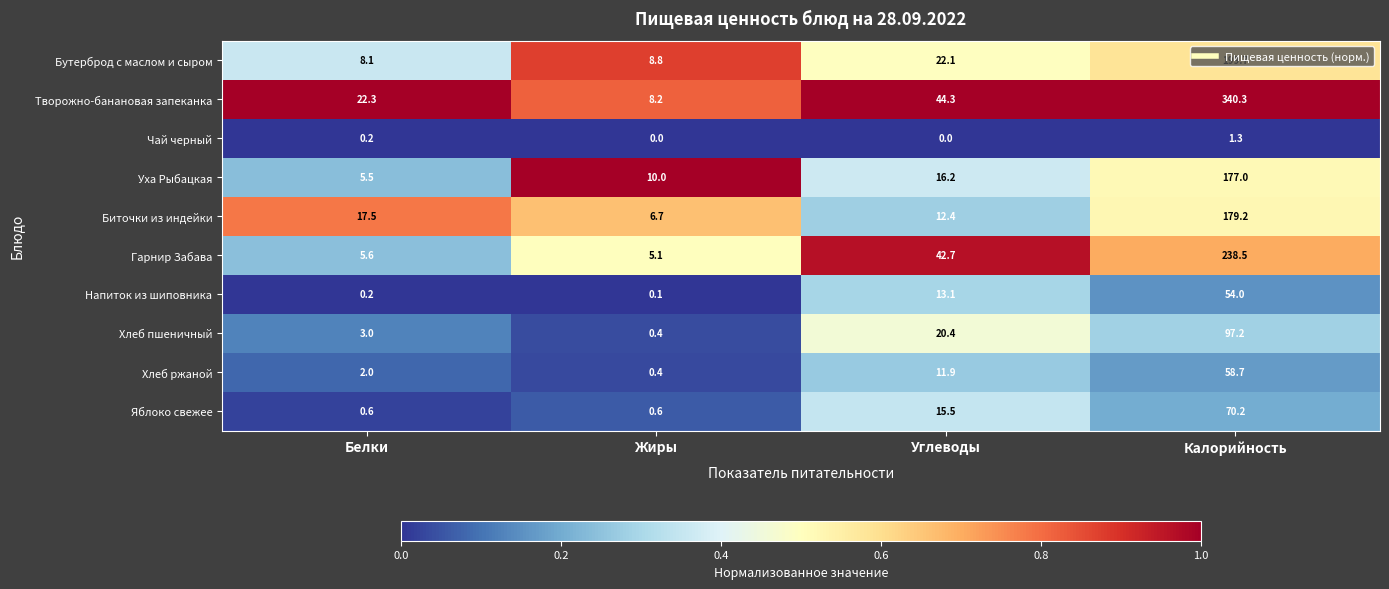

What is the difference between the second highest and second lowest values in the Напиток из шиповника series?

12.9